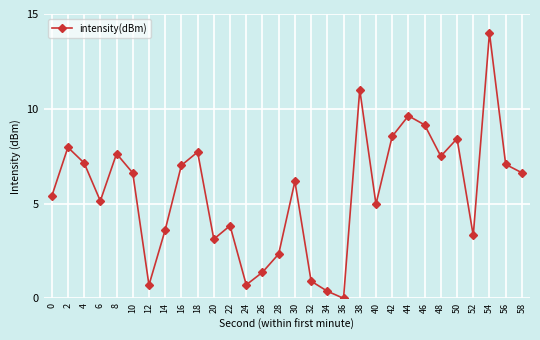

Is it true that the value at 48 is 7.5?

True